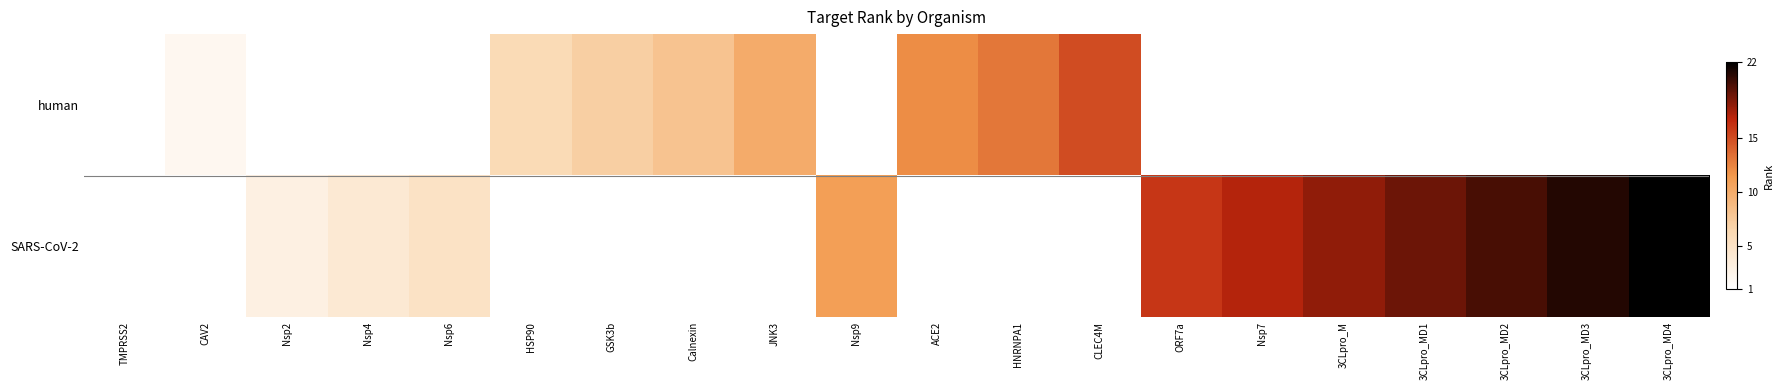

Between JNK3 and CLEC4M, which series saw the biggest shift?

human